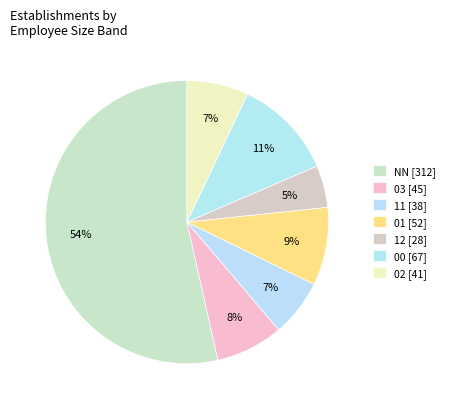

What portion of the pie excludes 02?

93.0%